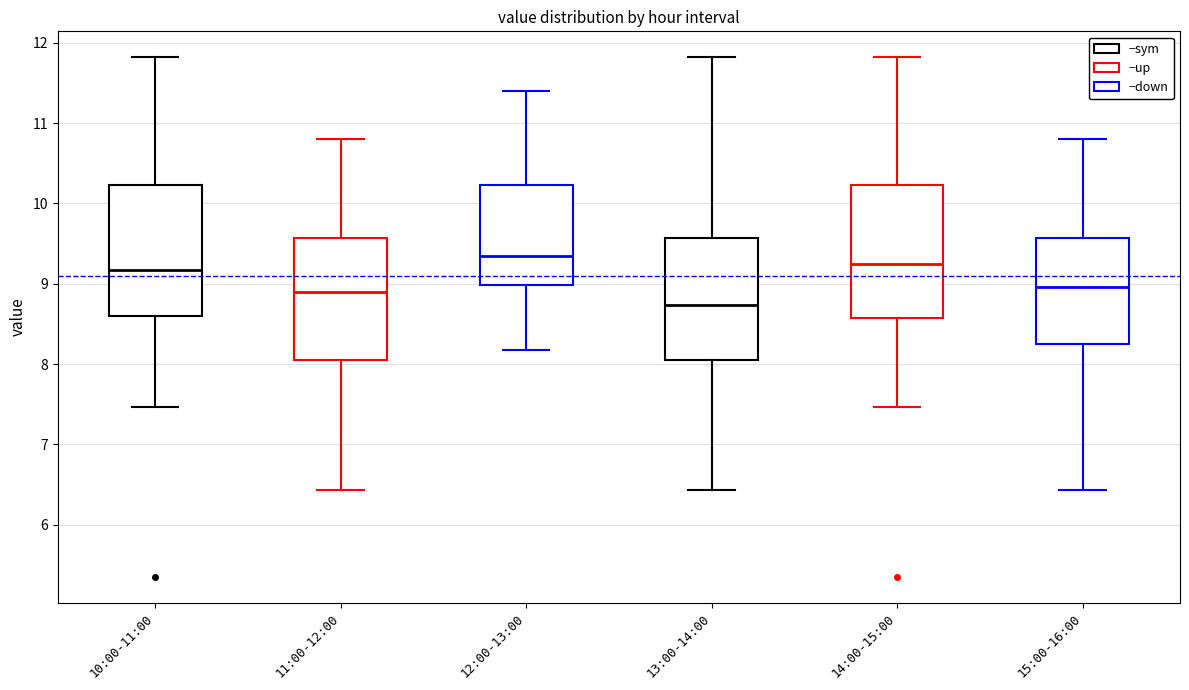

Where is the upper edge of the box for 10:00-11:00 on the y-axis? The values are not printed on the chart, so give them approximately, as read against the axis.

10.2